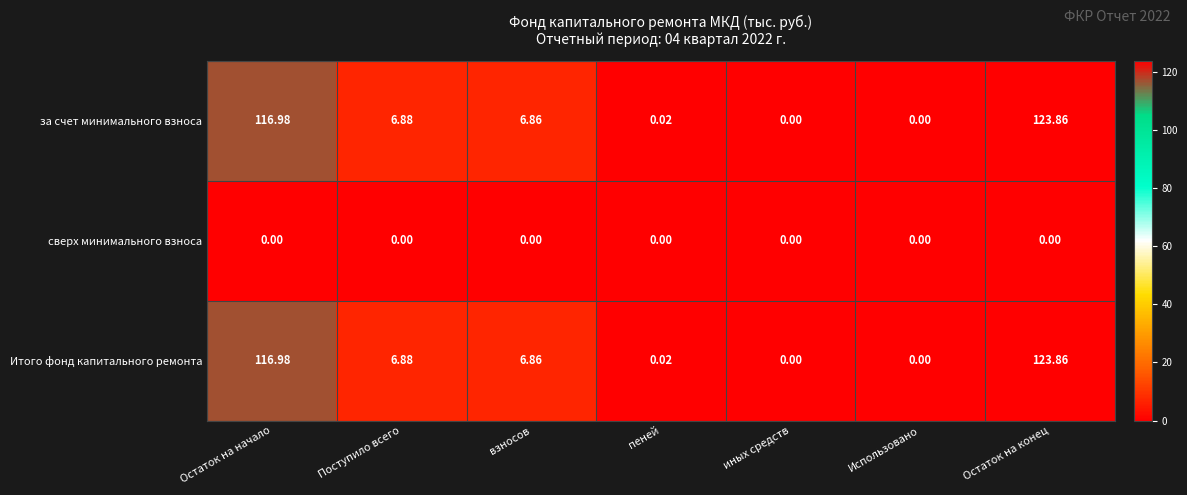

Count the number of data series in this chart.

3